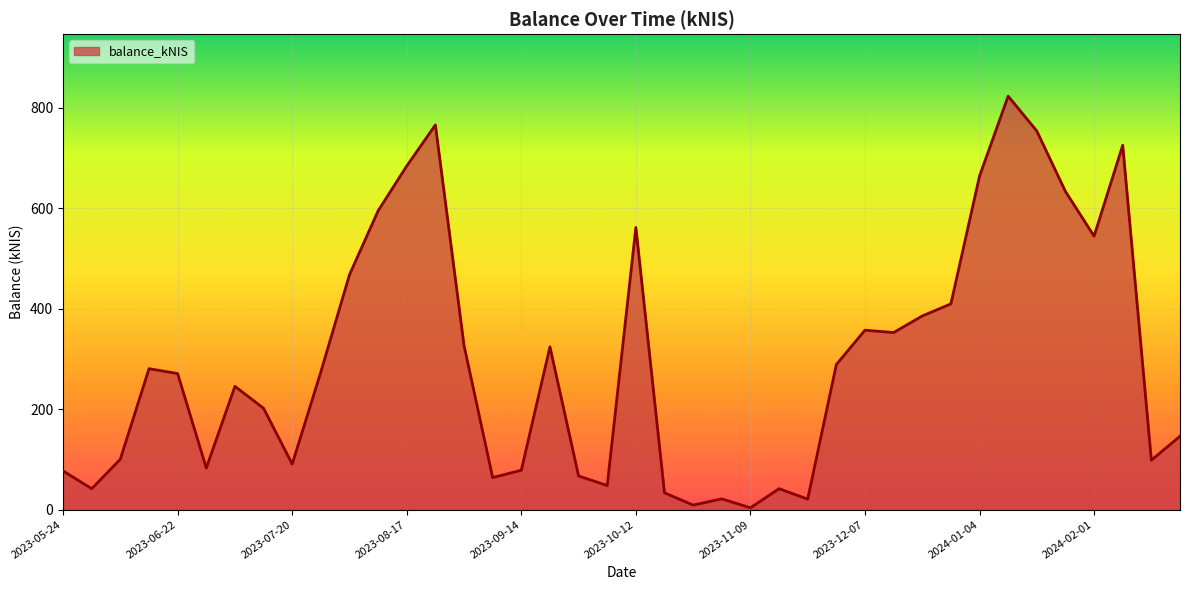

What is the difference between the maximum and minimum values?

819.2